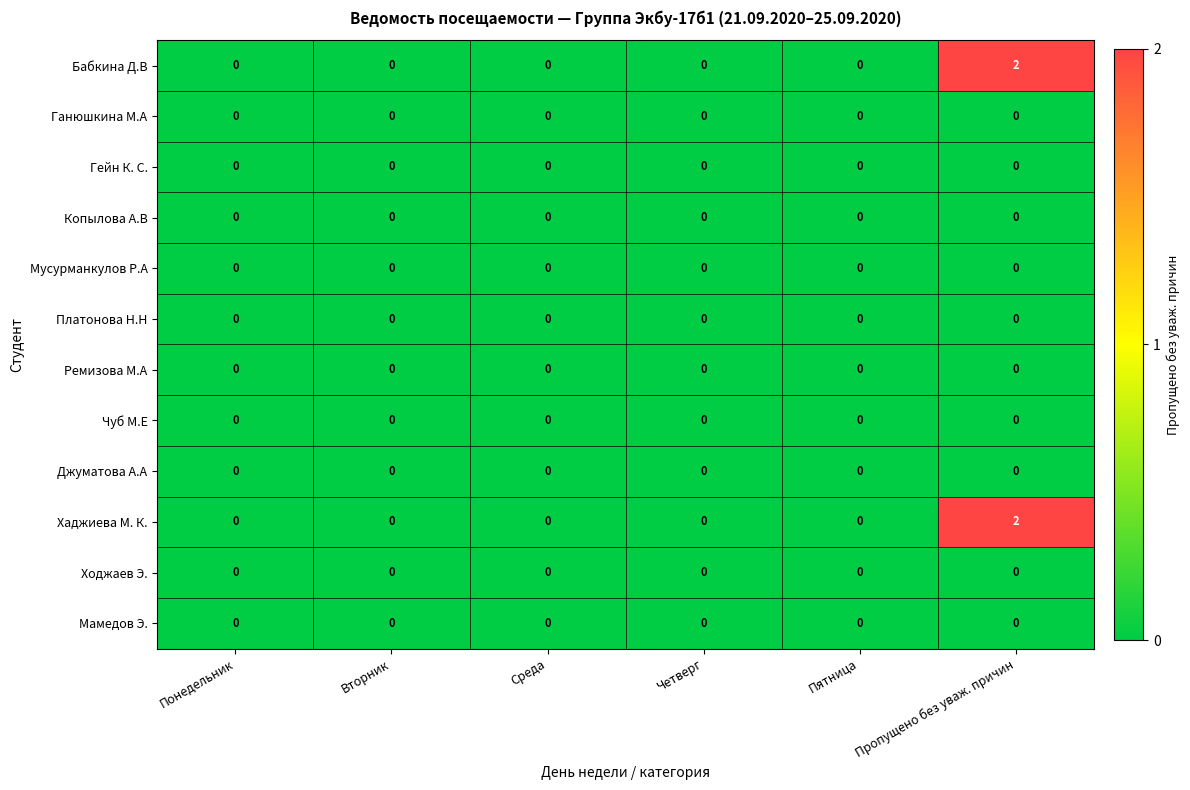

True or false: Ганюшкина М.А has a value of 0 at Понедельник.

True